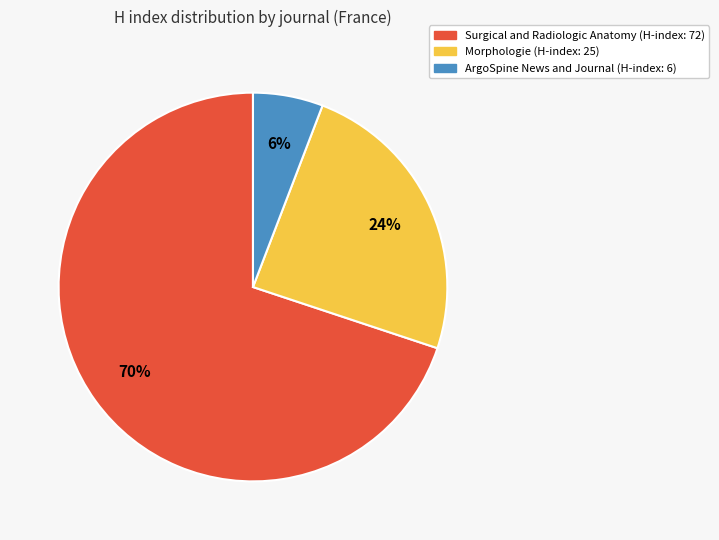

Is there any slice that represents more than half of the pie?

Yes